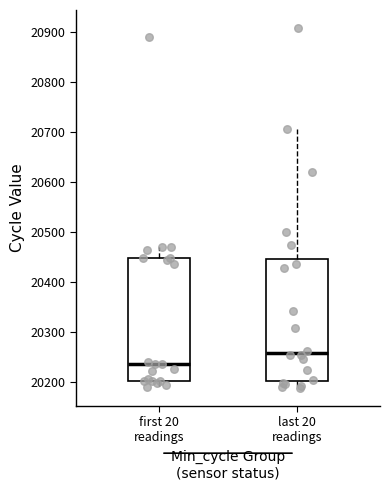

Where does the upper whisker of the box for first 20 readings end on the y-axis? The values are not printed on the chart, so give them approximately, as read against the axis.

20470